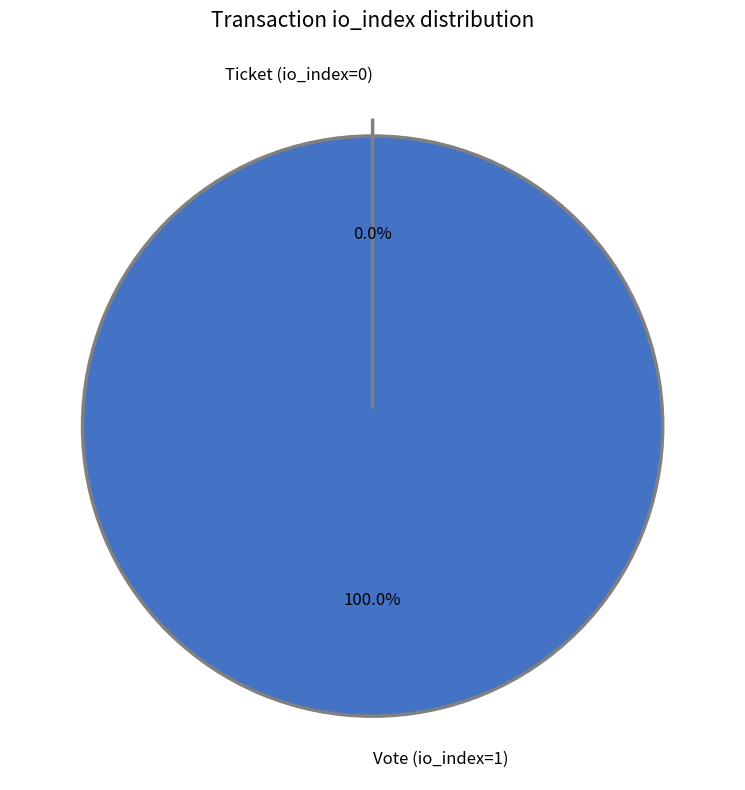

Is Vote (io_index=1) the majority of the pie?

Yes